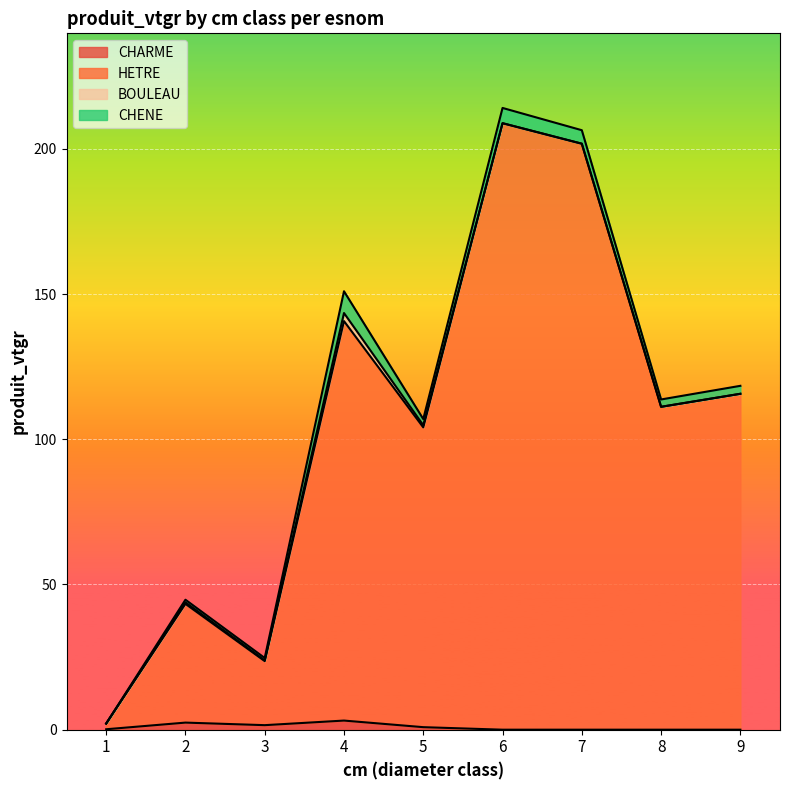

Does the chart display data point markers on the line(s)?

No